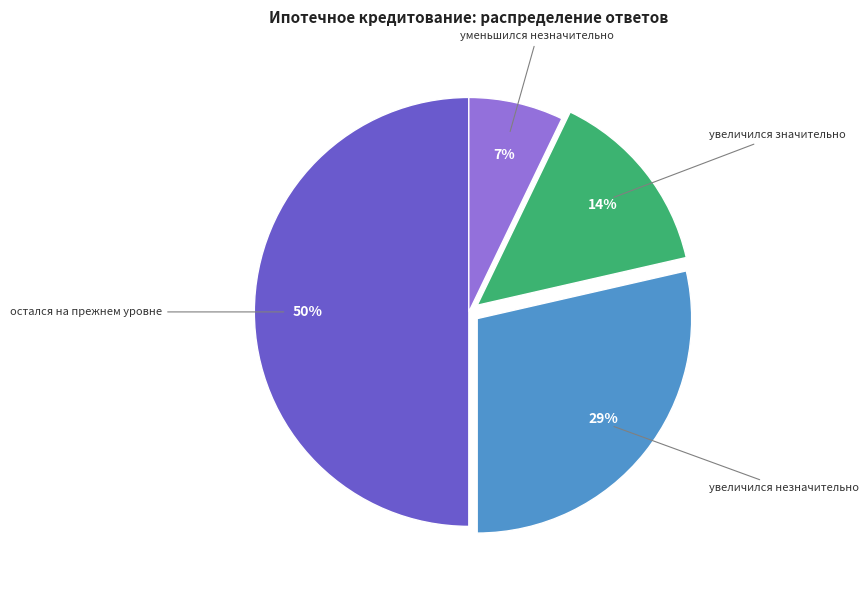

To the nearest percent, what is the difference between the largest and smallest slice percentages?

43%